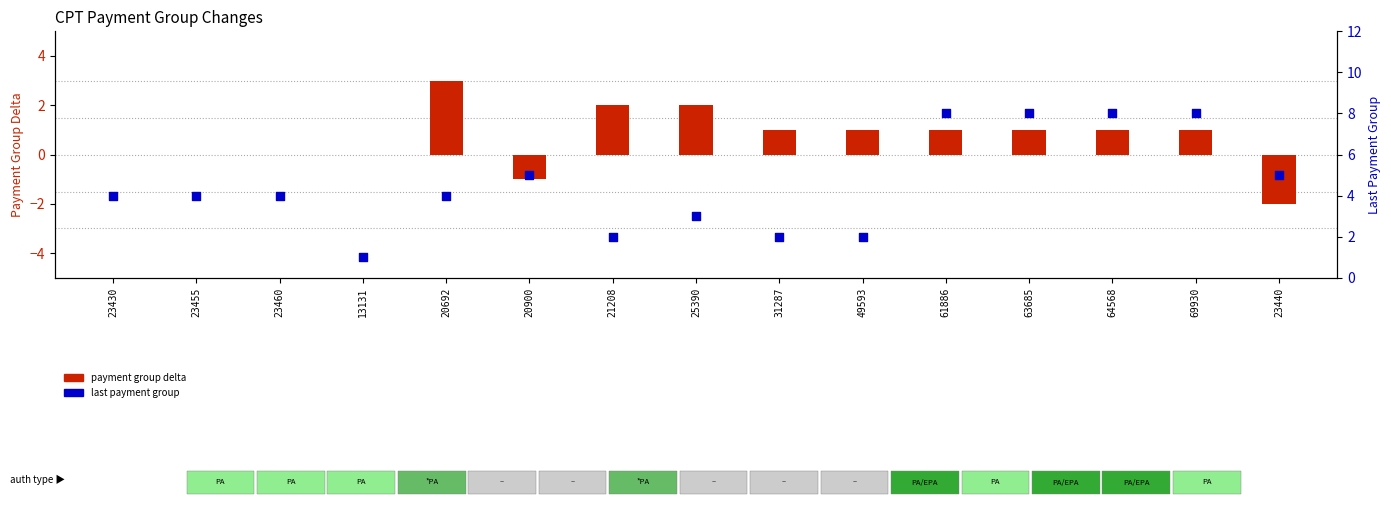

What is the ratio of the value at 20900 to the value at 23430?

1.2